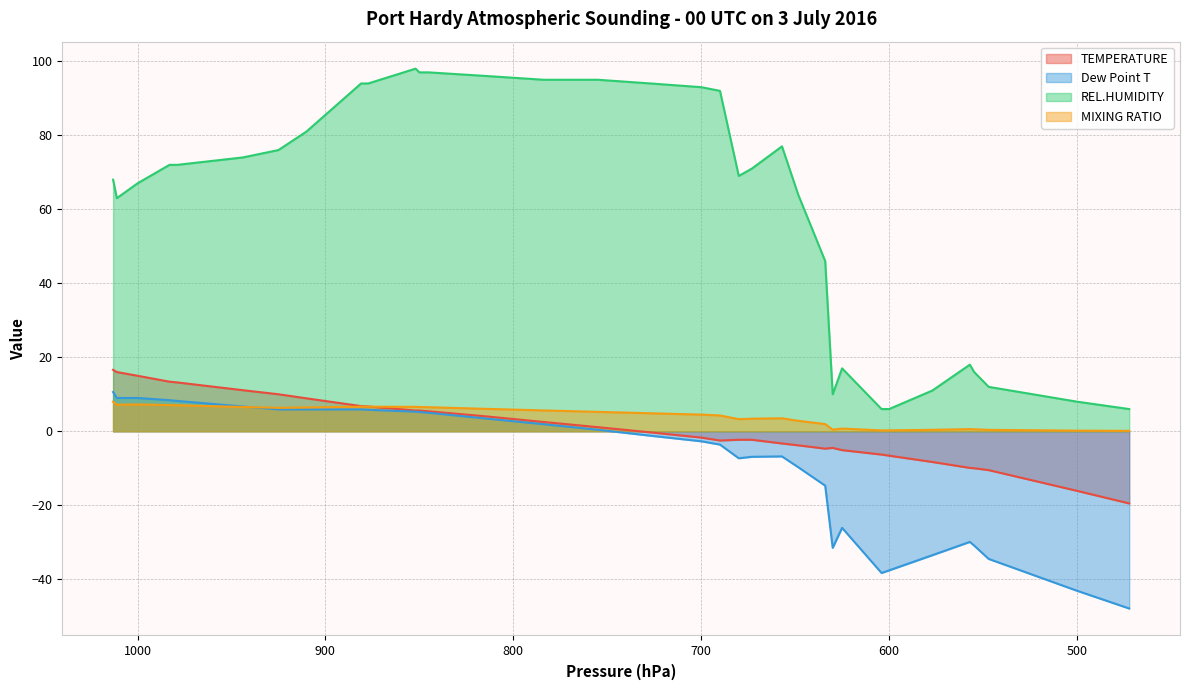

How many values in the REL.HUMIDITY series are below 72?

17